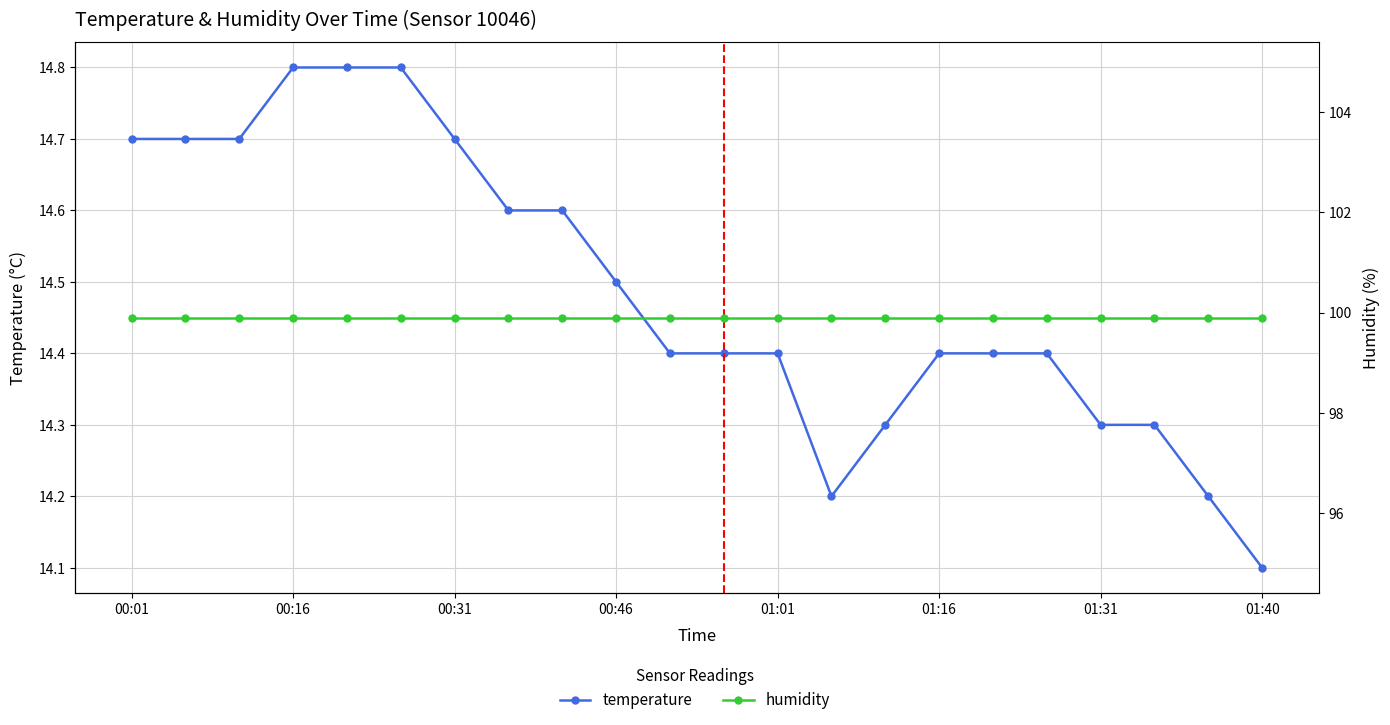

True or false: humidity and temperature intersect in this chart.

False